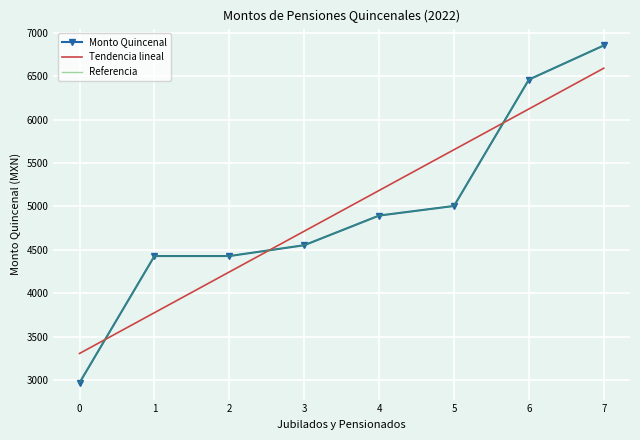

Which series has the largest total across all categories?

Monto Quincenal